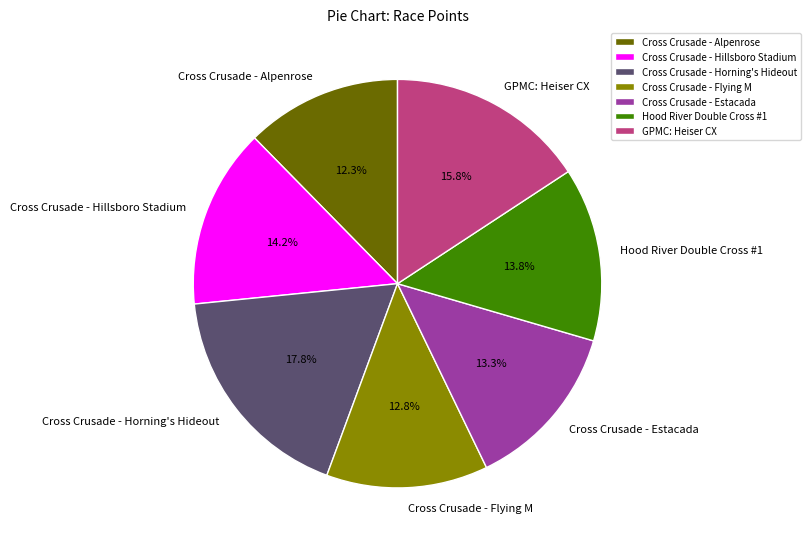

How many segments does this pie chart have?

7